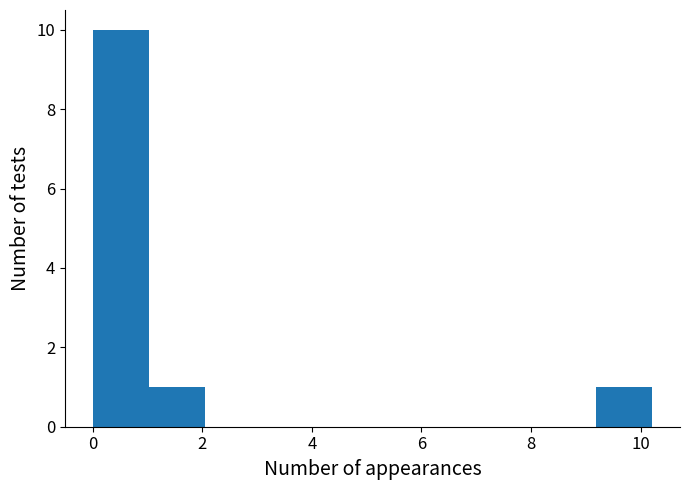

Reading left to right, list every bar in this chart as the range it spans on the x-axis followed by its height. Neither the bar edges nor the heights are printed on the chart, so give them approximately, as read against the axes.

0.0 to 1.0: 10
1.0 to 2.0: 1
2.0 to 3.0: 0
3.0 to 4.0: 0
4.0 to 5.2: 0
5.2 to 6.2: 0
6.2 to 7.2: 0
7.2 to 8.2: 0
8.2 to 9.2: 0
9.2 to 10.2: 1